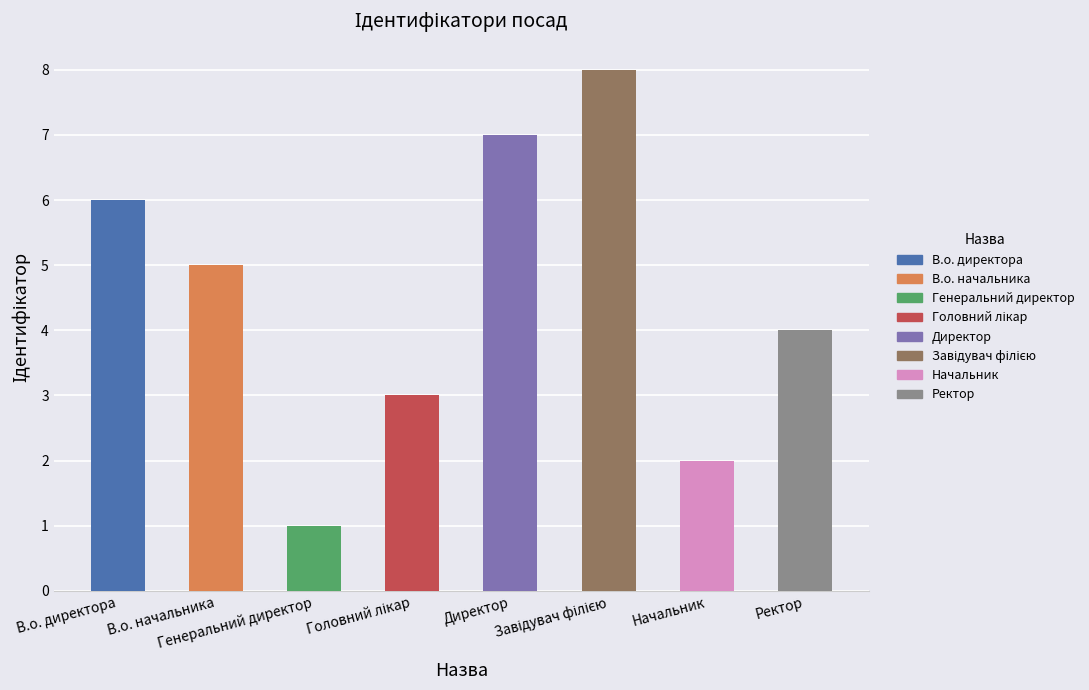

What is the difference between the values at Генеральний директор and В.о. начальника?

4